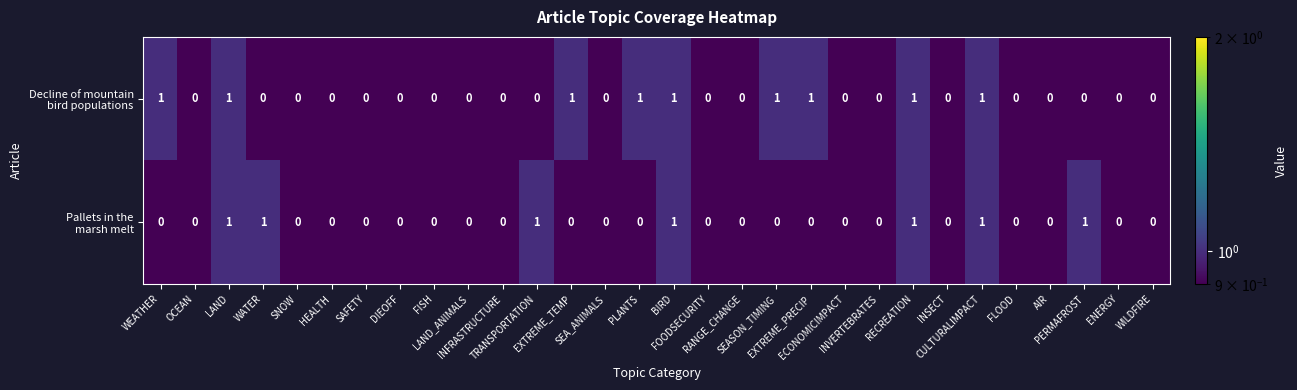

Count the number of data series in this chart.

2